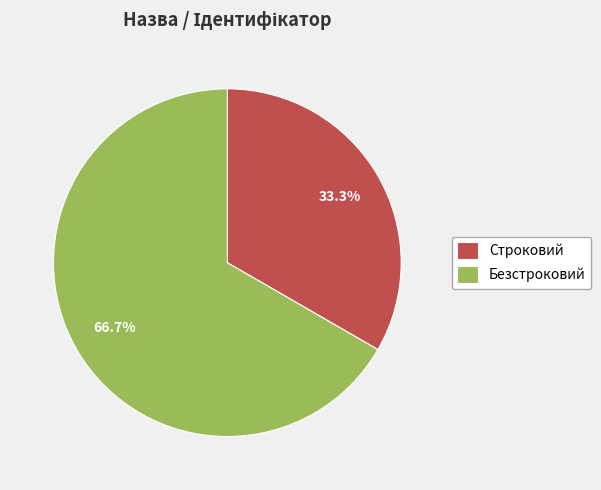

Between Строковий and Безстроковий, which is larger?

Безстроковий